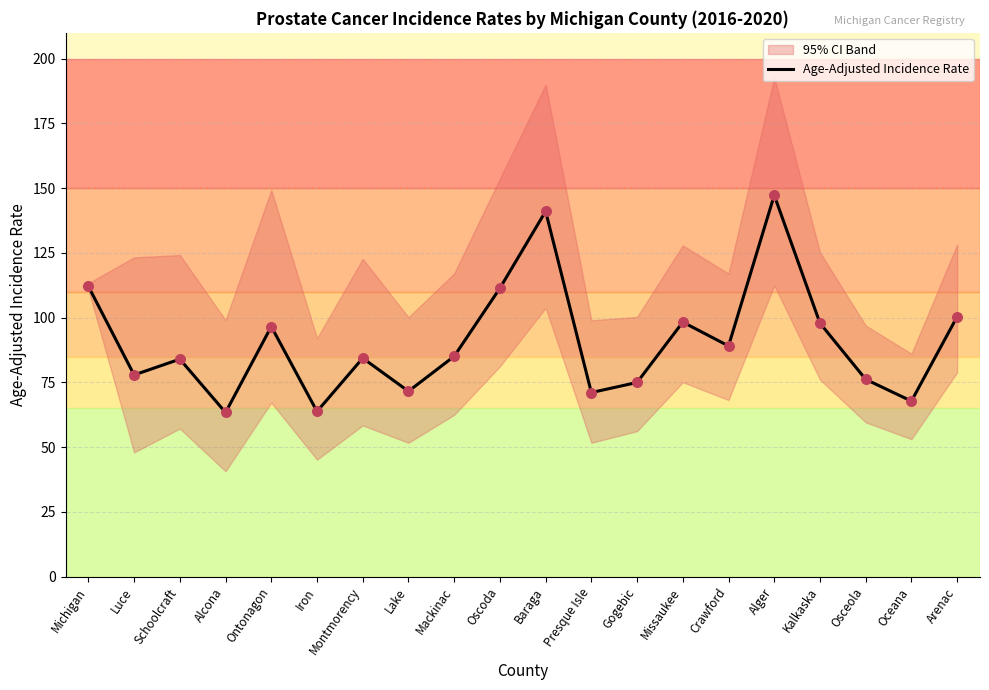

Which has a higher value, Luce or Schoolcraft?

Schoolcraft